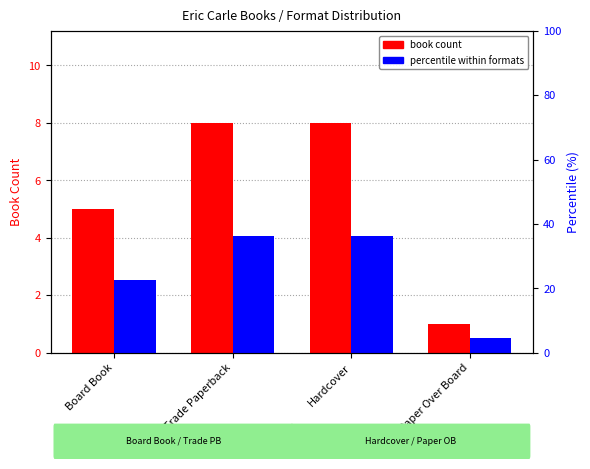

How many bars are there in total?

8